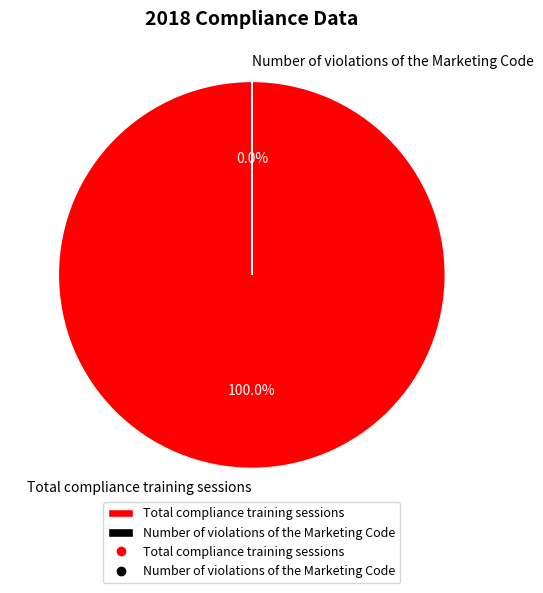

Which slice is the largest?

Total compliance training sessions